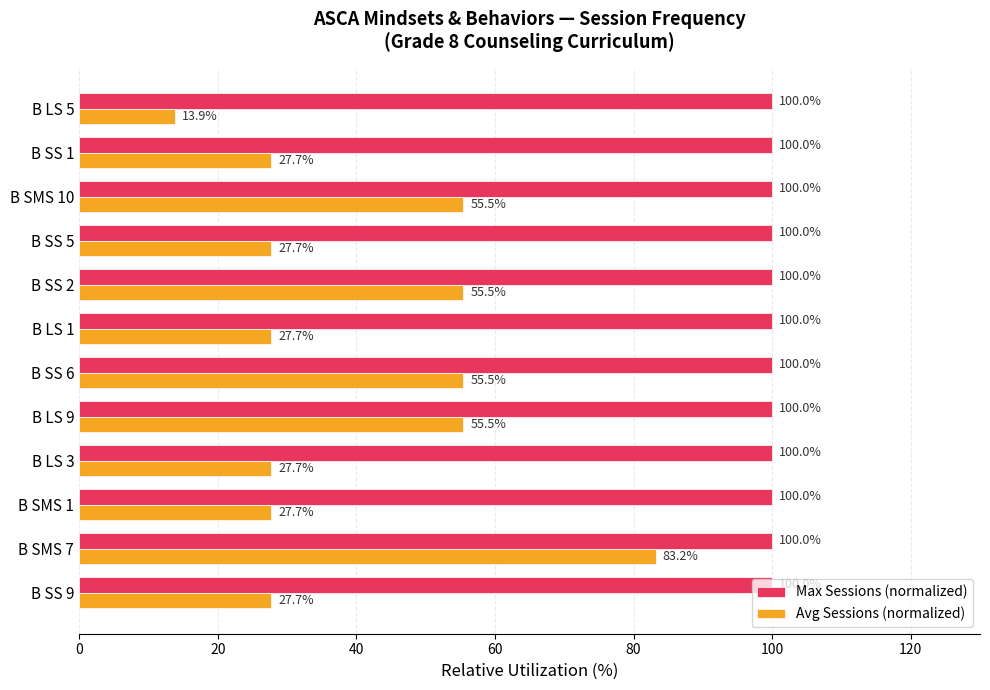

Which series has the largest range (max minus min)?

Avg Sessions (normalized)